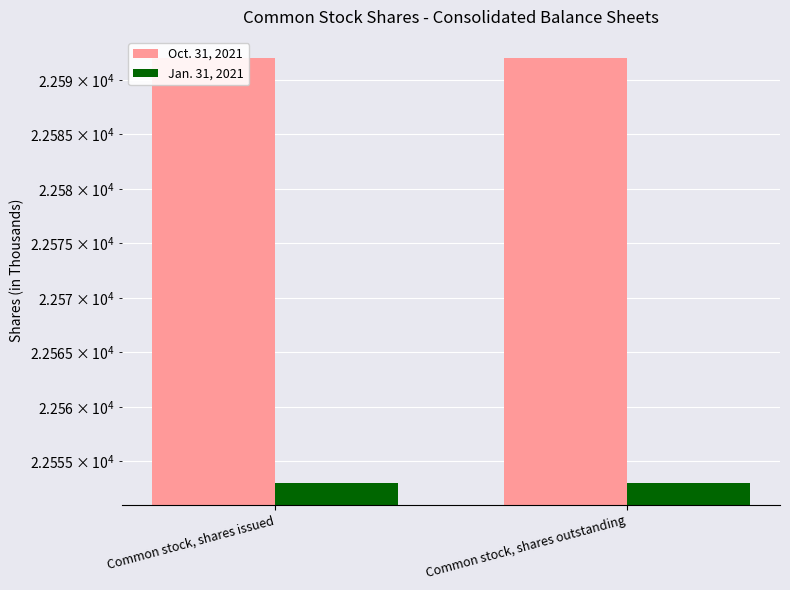

Which category has the lowest value across all series?

Common stock, shares issued